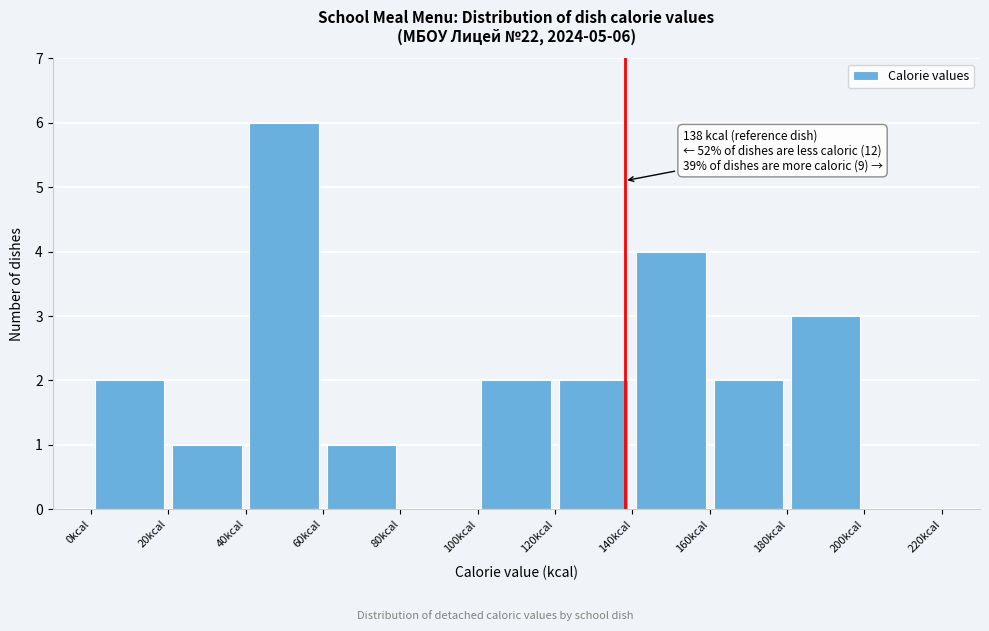

Over which range of the x-axis is the bar tallest?

40 to 60